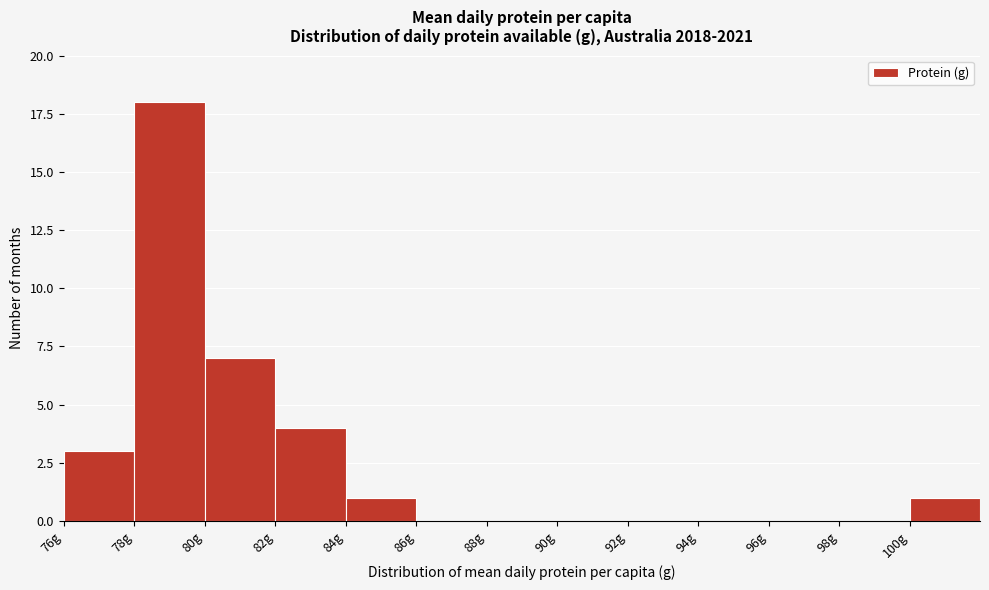

How tall is the bar that spans 84 to 86 on the x-axis? The values are not printed on the chart, so give them approximately, as read against the axis.

1